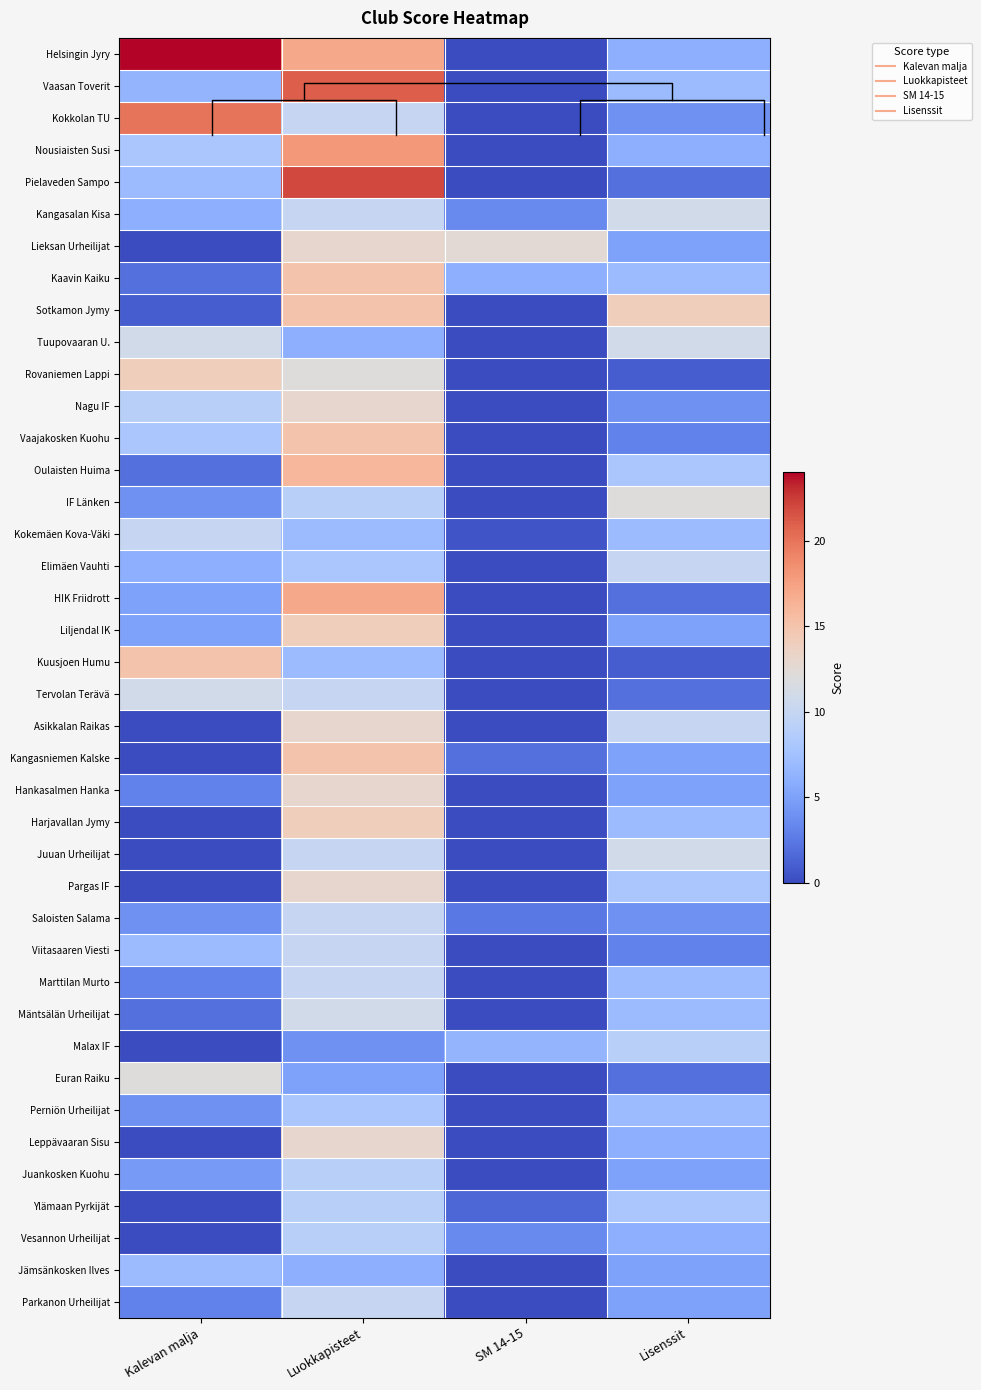

What is the maximum value shown in the chart?

24.0